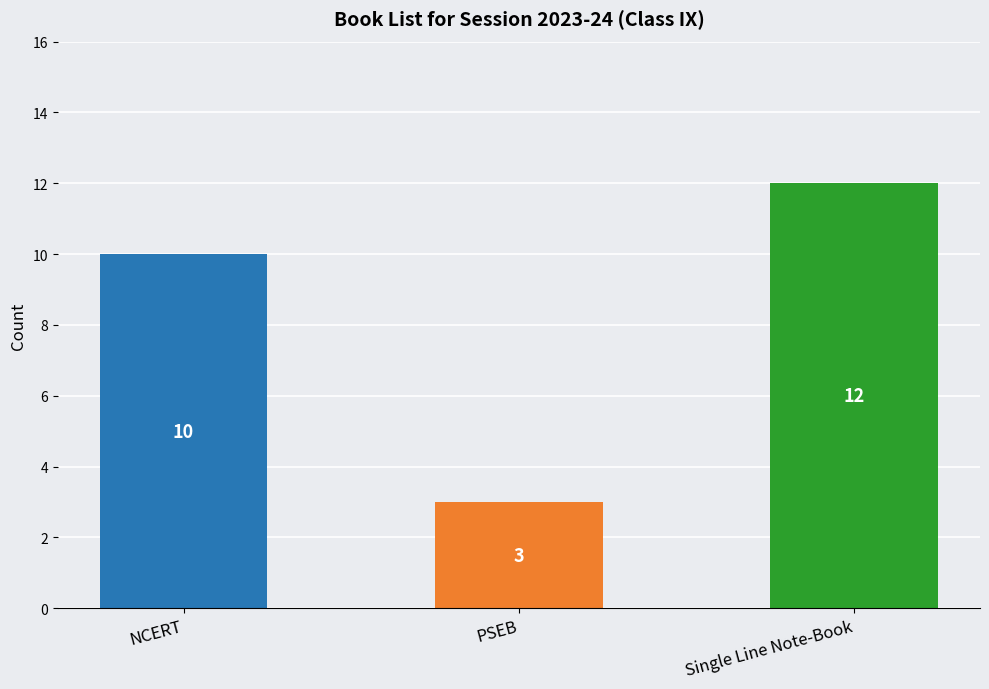

What is the change in value from NCERT to PSEB?

-7